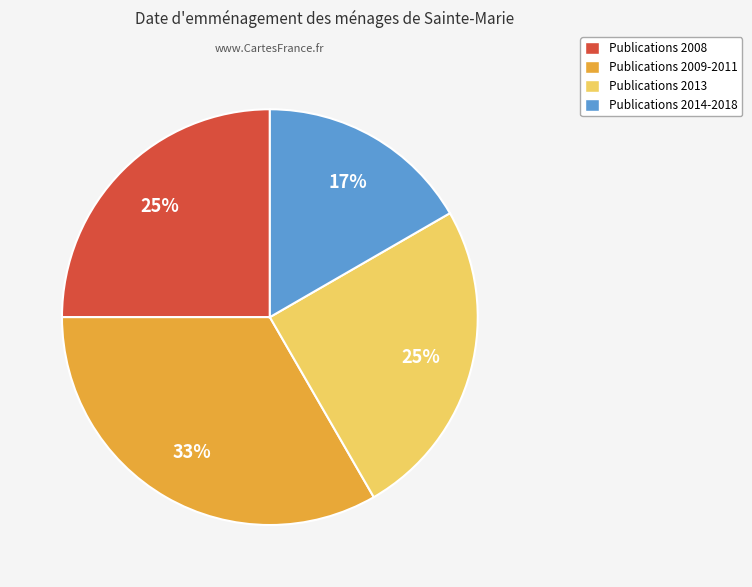

To the nearest percent, what is the average slice percentage?

25%